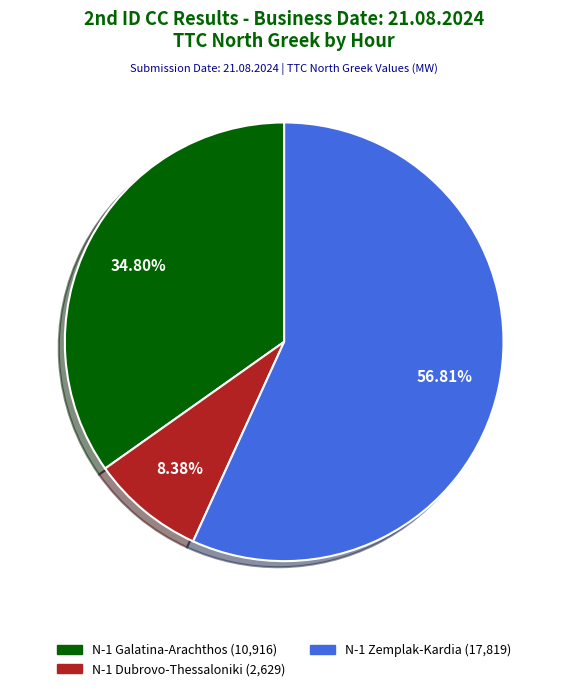

Is there any slice that represents more than half of the pie?

Yes